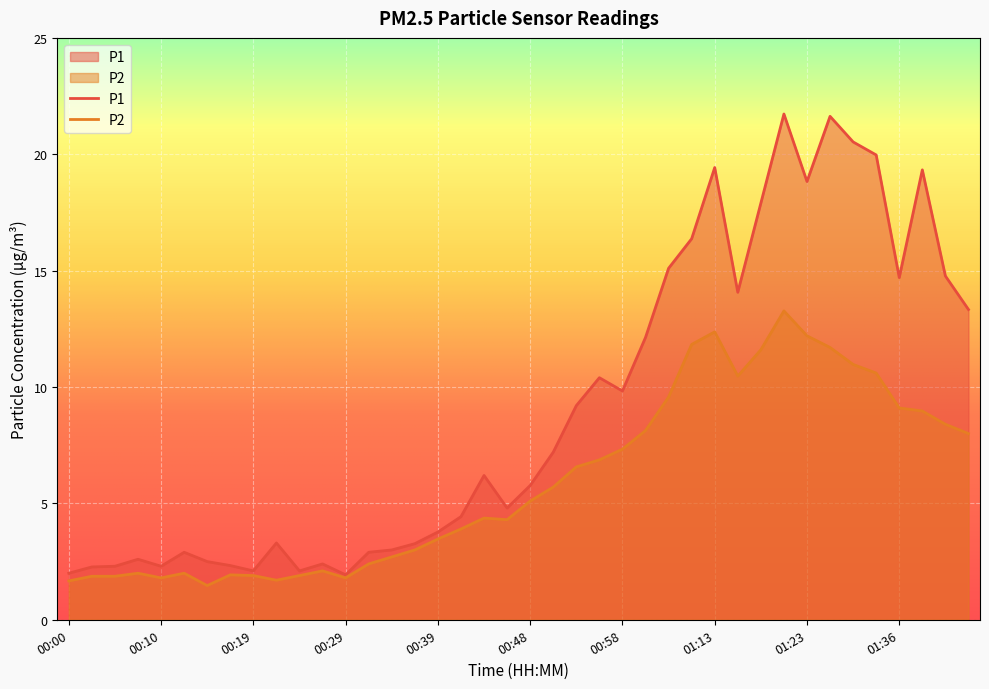

List the series in order of their overall mean, highest first.

P1, P2